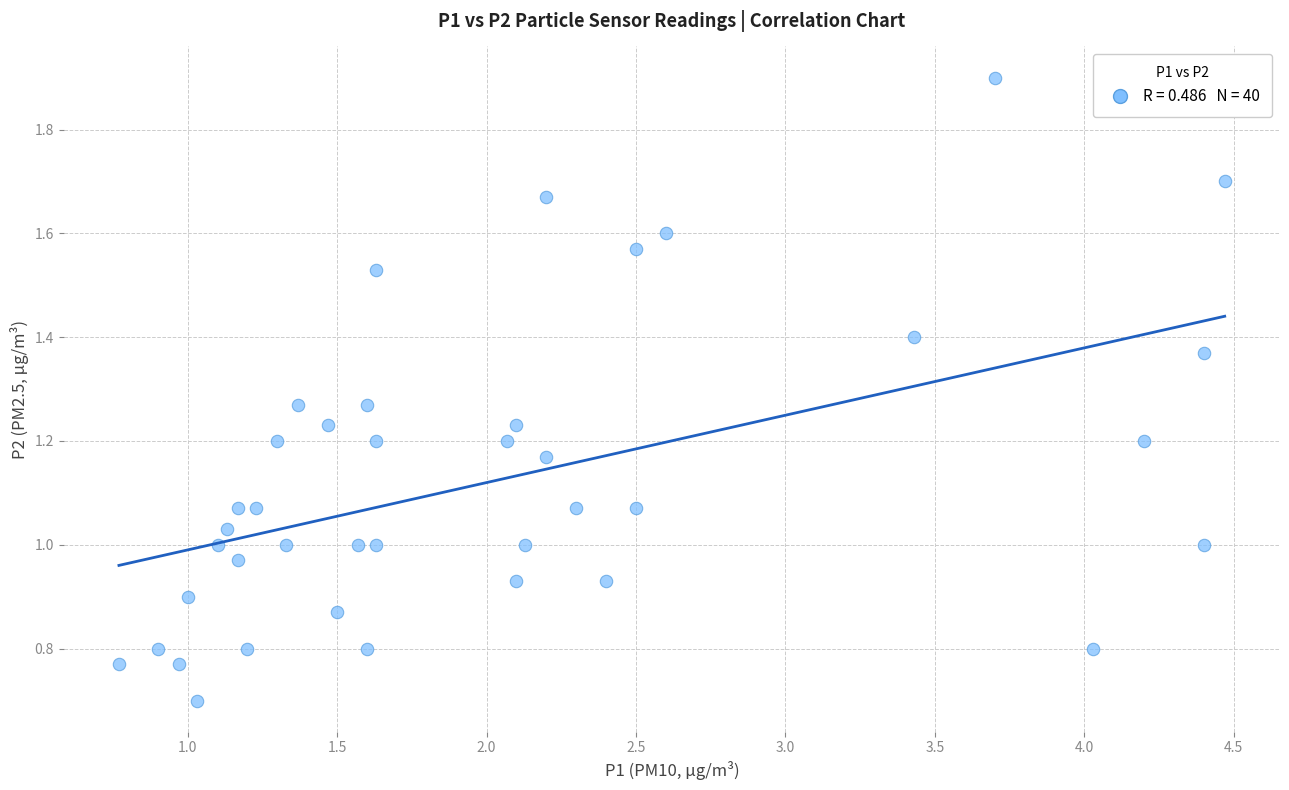

What is the range of X values (max minus min)?

3.7